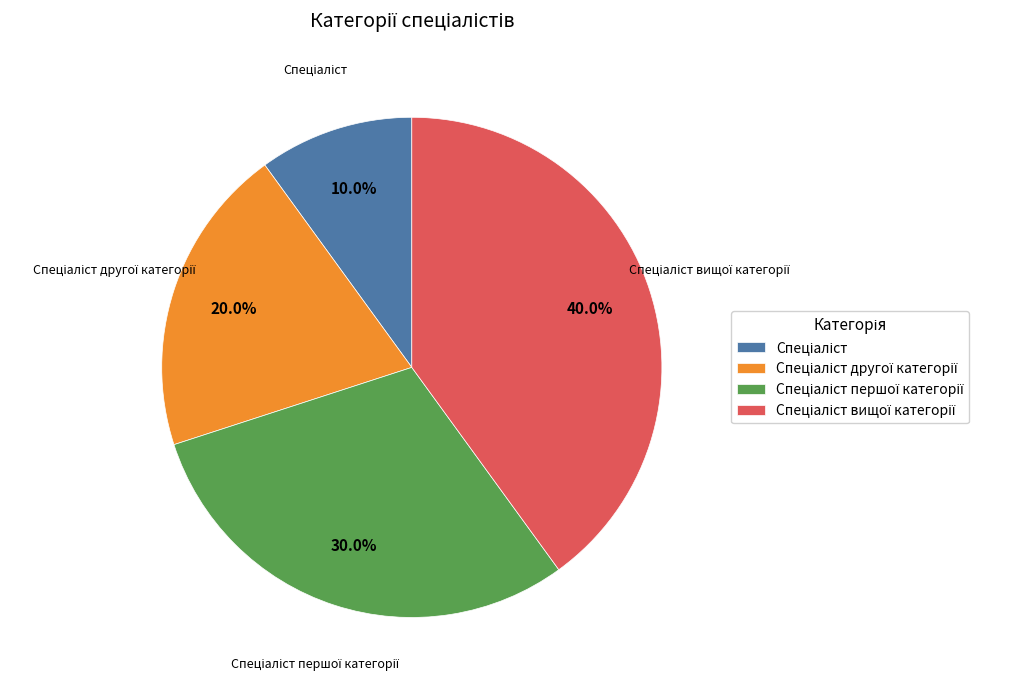

Does any single category account for the majority?

No